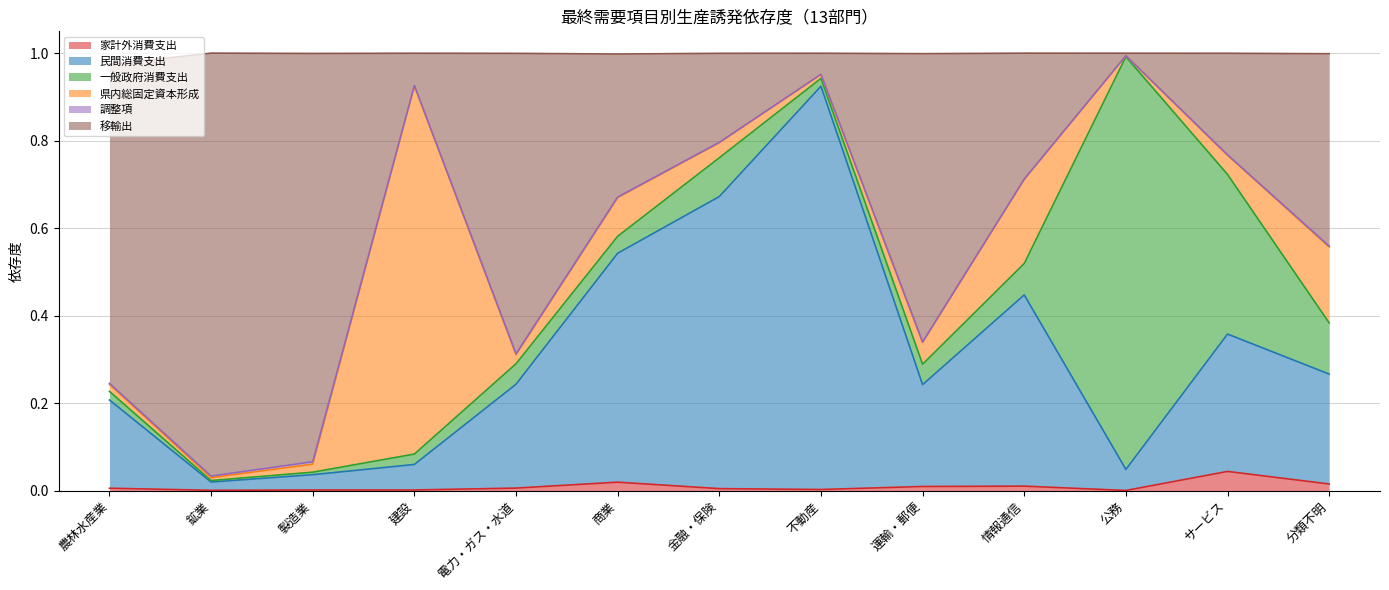

What is the difference between the maximum and minimum values in the 移輸出 series?

1.0